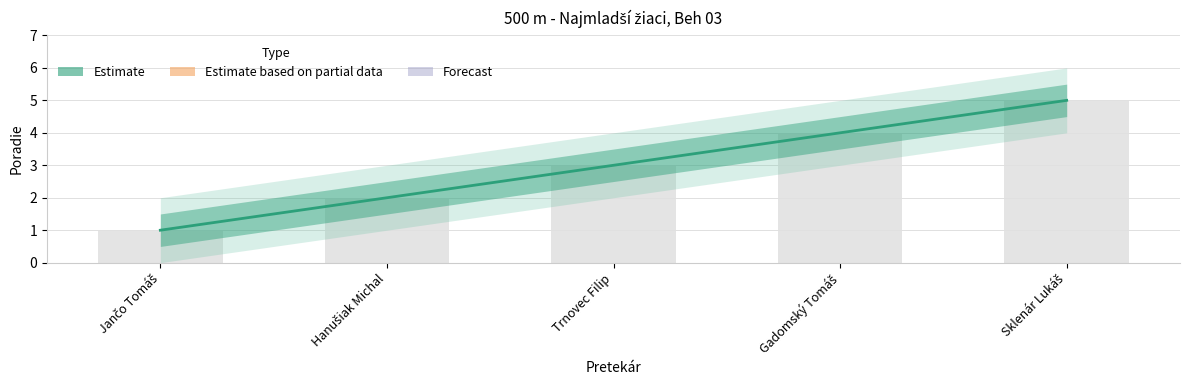

What is the label of the 3rd bar from the left?

Trnovec Filip